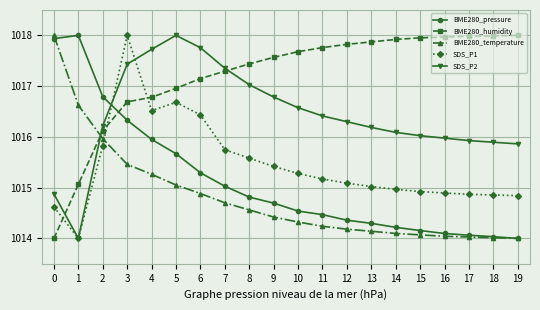

What is the total value across all series at 7?

5080.1